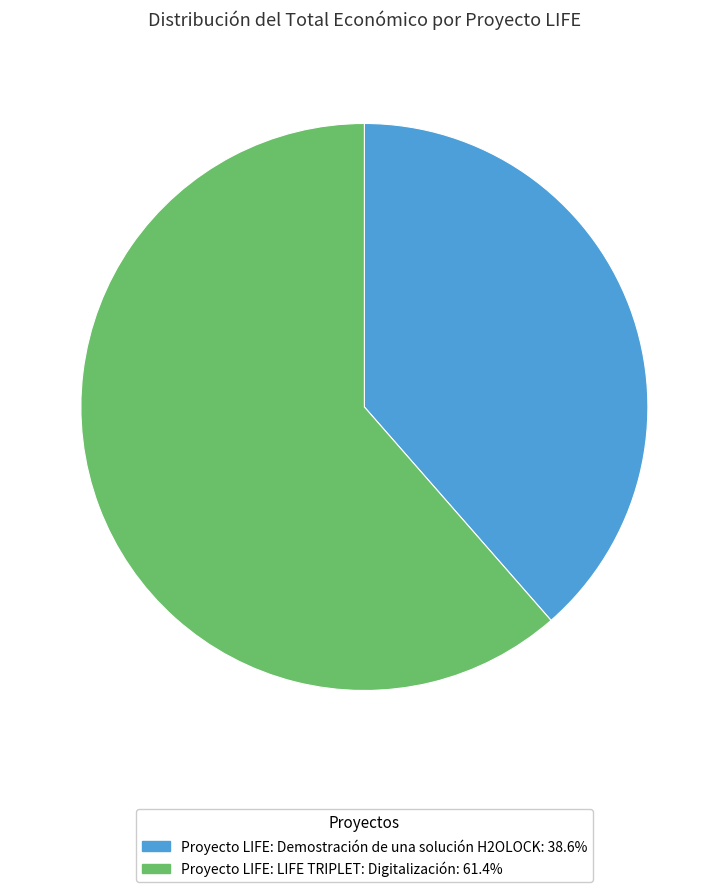

Is Proyecto LIFE: LIFE TRIPLET: Digitalización the majority of the pie?

Yes